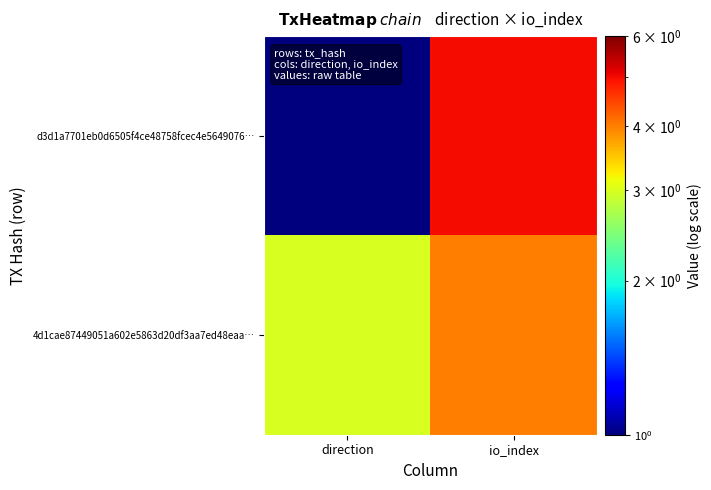

Reading left to right, extract all data points from this chart.

d3d1a7701eb0d6505f4ce48758fcec4e5649076…: direction=1	io_index=5
4d1cae87449051a602e5863d20df3aa7ed48eaa…: direction=3	io_index=4